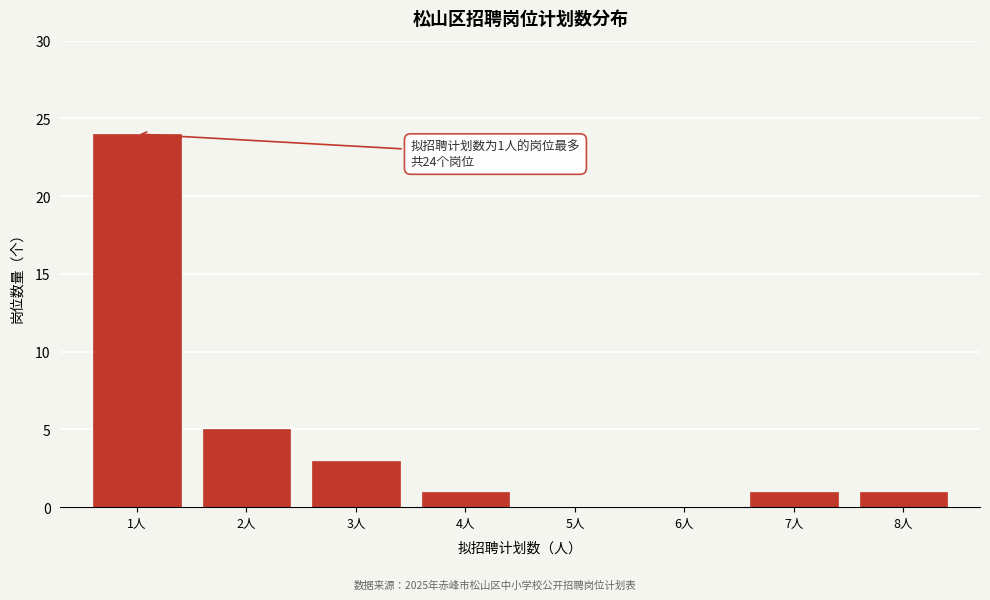

Over which range of the x-axis is the bar tallest?

0.5 to 1.5